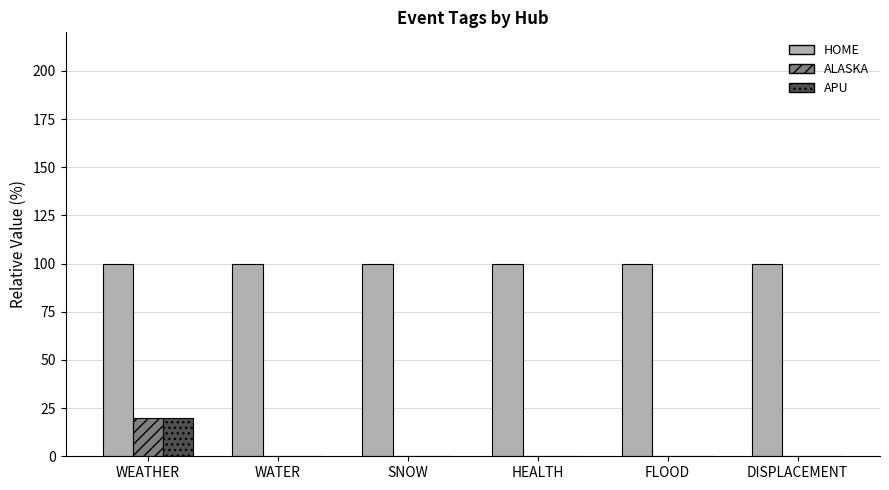

What is the highest value of the HOME series?

100